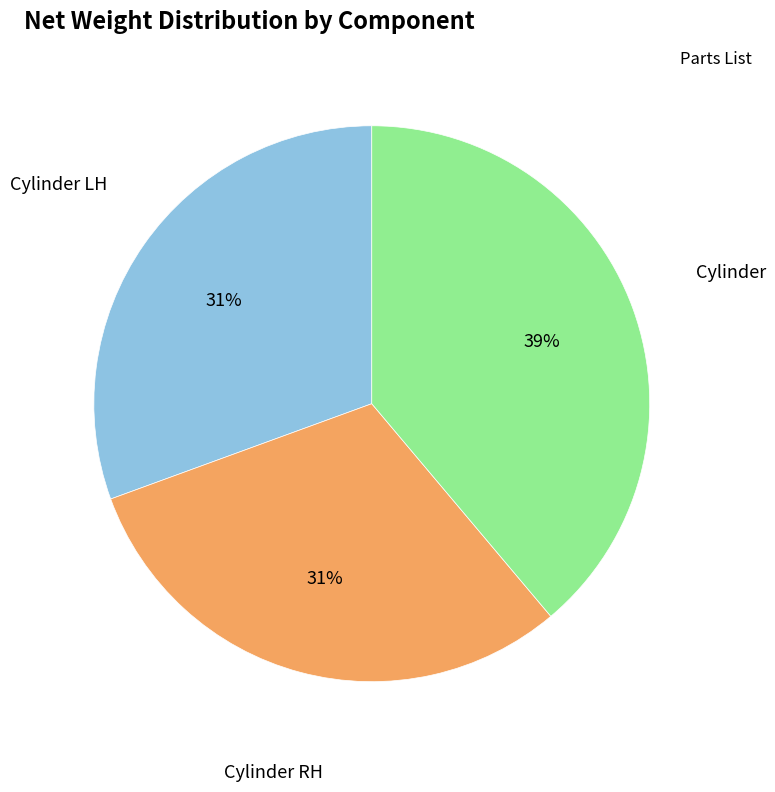

How many segments does this pie chart have?

3